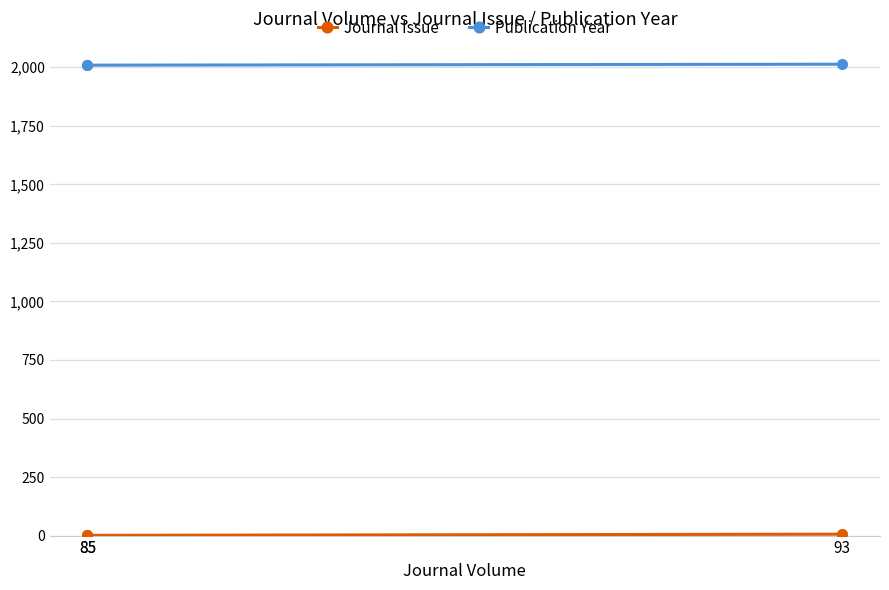

What is the maximum value shown in the chart?

2013